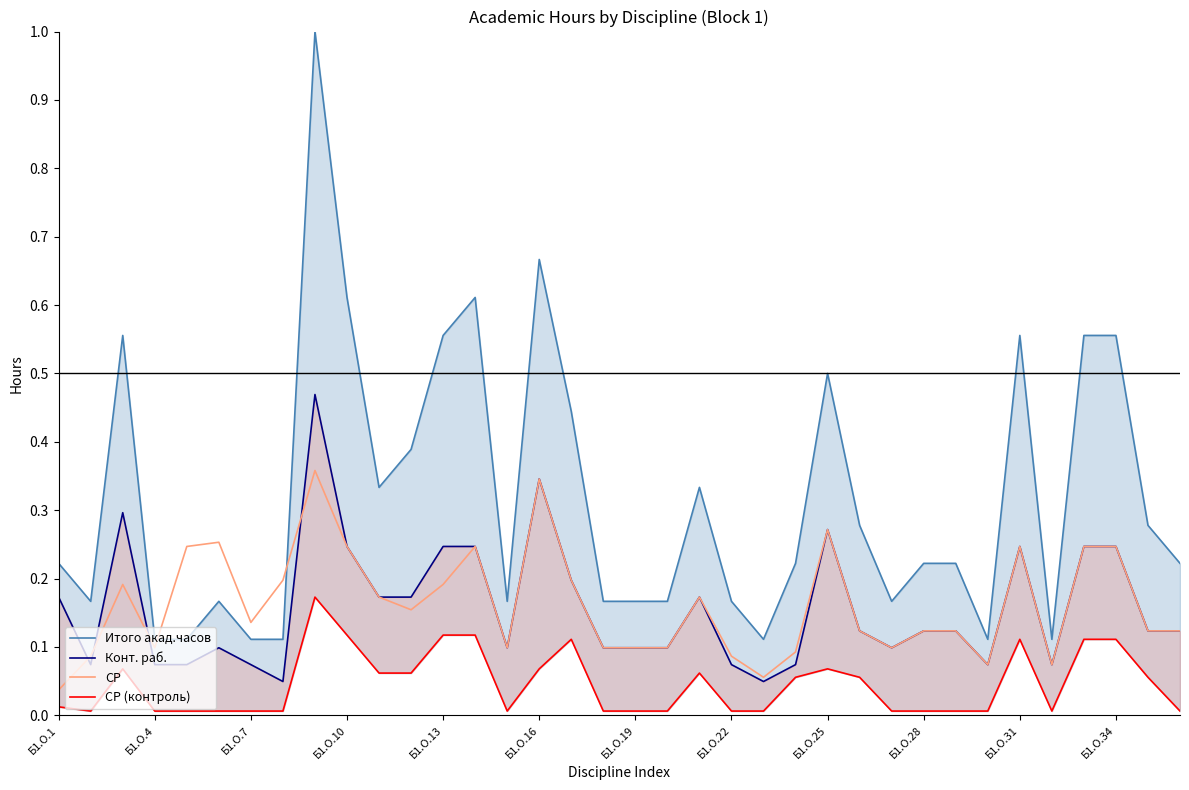

What is the average value of the Итого акад.часов series?

0.3